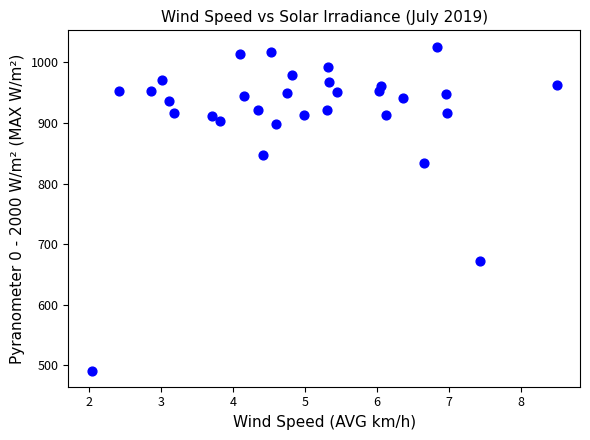

What is the range of X values (max minus min)?

6.5